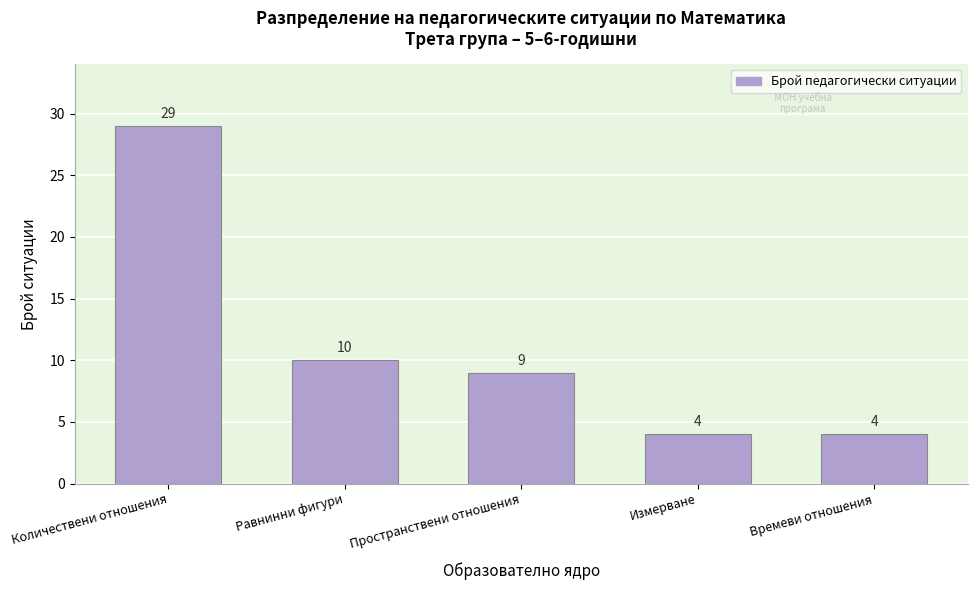

Reading right to left, what are all the values shown in this chart?

4	4	9	10	29